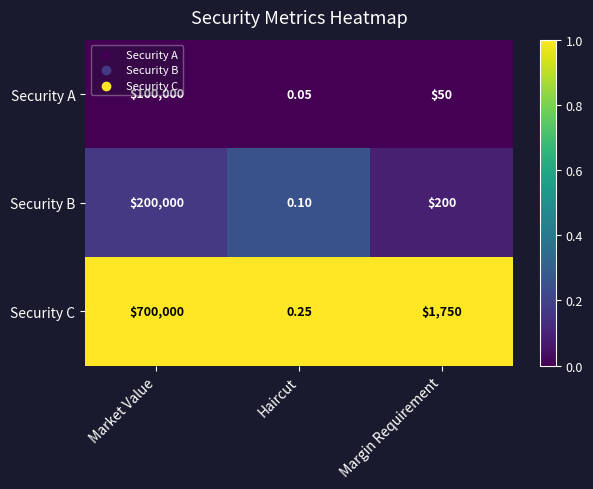

Where does the Security A series first go above 50?

Market Value